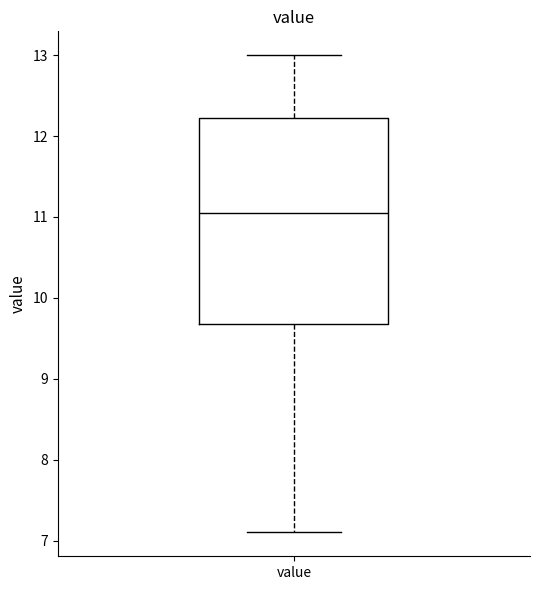

Read this box plot against the y-axis: the position of the median line, the range covered by the box, and the ends of both whiskers. The values are not printed on the chart, so give them approximately, as read against the axis.

median 11.1, box 9.7 to 12.2, whiskers 7.1 to 13.0